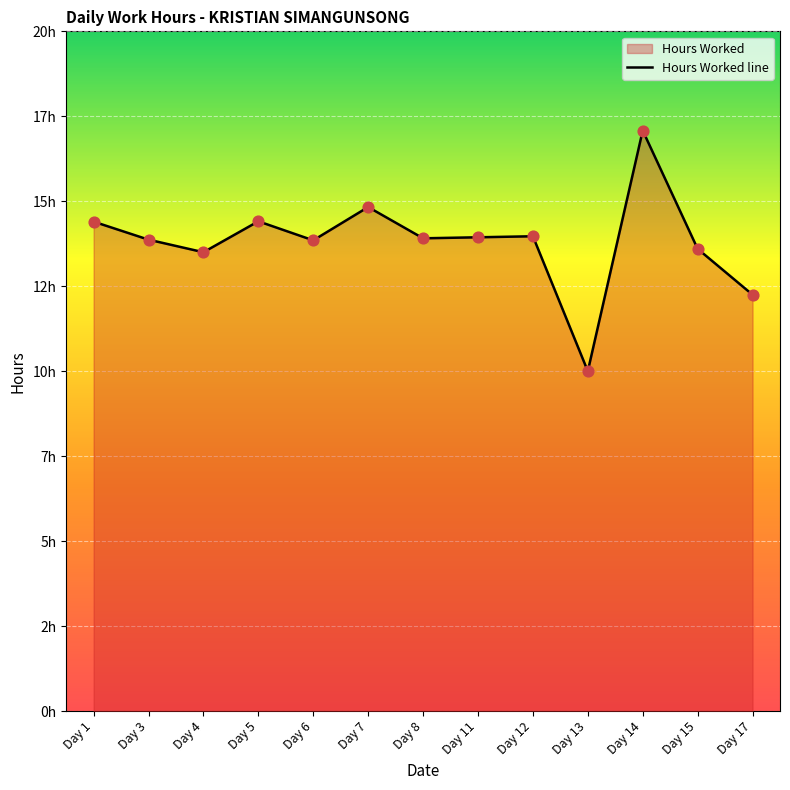

Between Day 5 and Day 6, which is larger?

Day 5